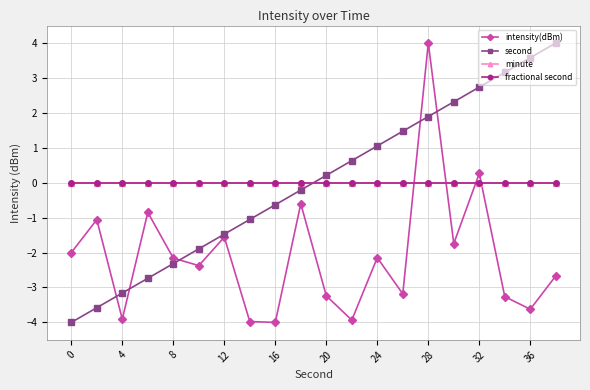

What is the label of the 17th point from the right?

12